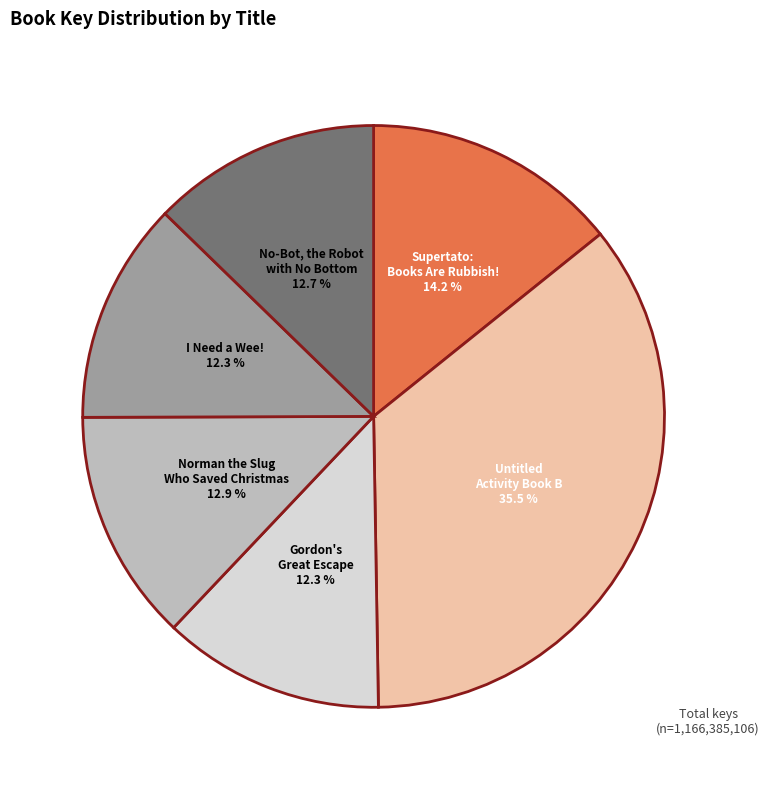

The Supertato: Books Are Rubbish! slice represents 14% of the pie. True or false?

True